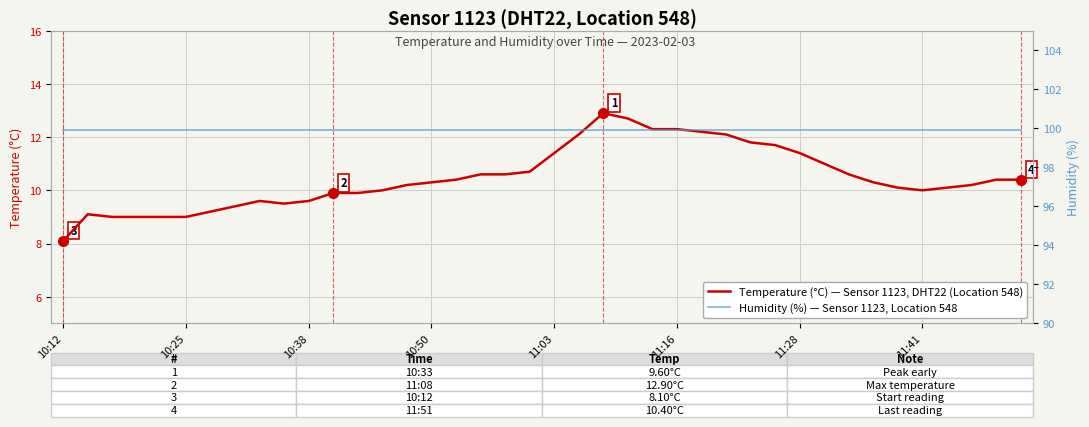

Count the number of data series in this chart.

2